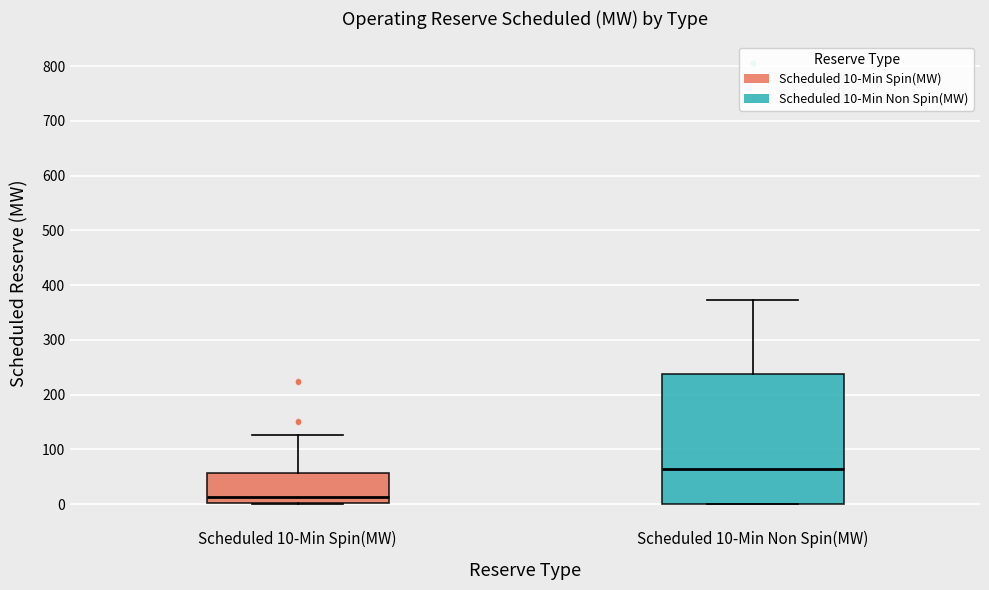

Where is the upper edge of the box for Scheduled 10-Min Spin(MW) on the y-axis? The values are not printed on the chart, so give them approximately, as read against the axis.

60